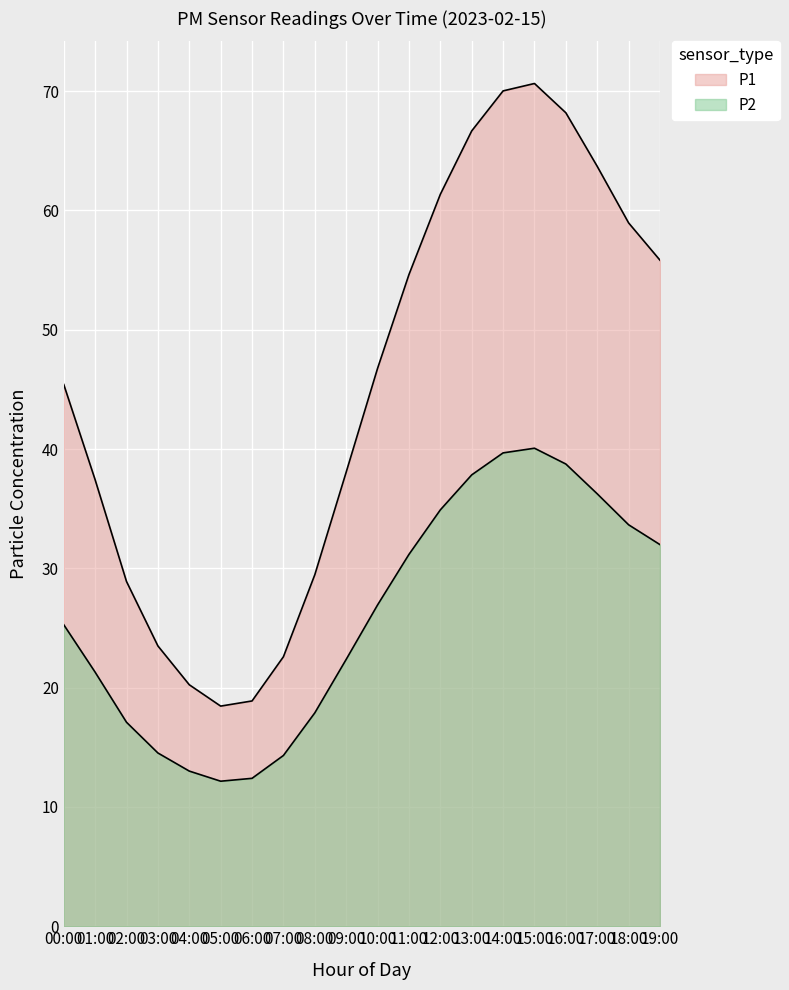

At how many categories does at least one series exceed 26?

15